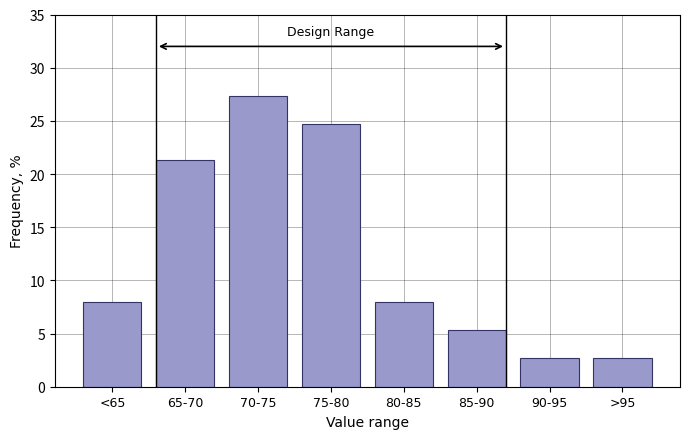

Reading left to right, what are all the values shown in this chart?

<65=8.0	65-70=21.3	70-75=27.3	75-80=24.7	80-85=8.0	85-90=5.3	90-95=2.7	>95=2.7